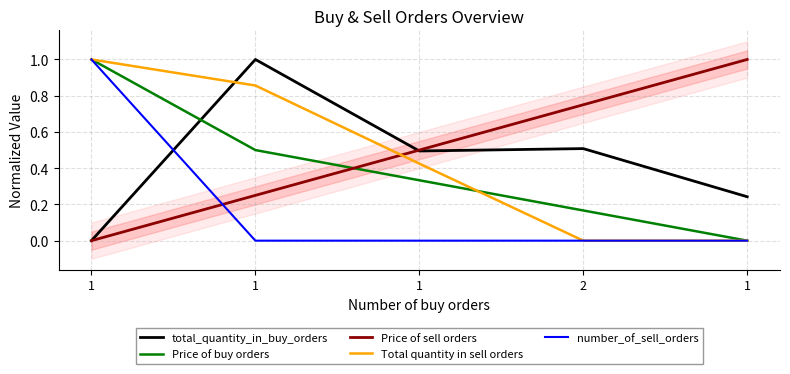

Where do Price of sell orders and total_quantity_in_buy_orders first cross each other?

1 and 1